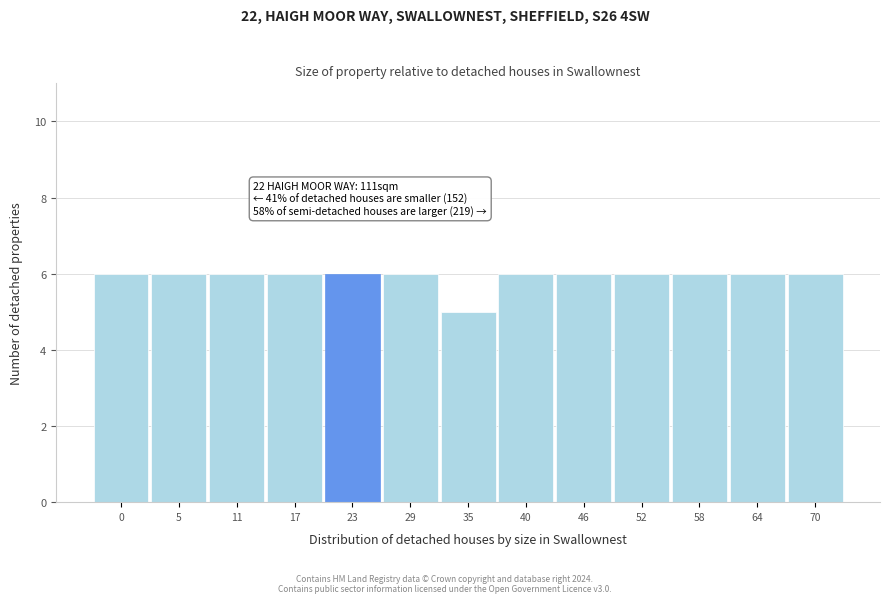

Reading right to left, what are all the values shown in this chart?

6	6	6	6	6	6	5	6	6	6	6	6	6